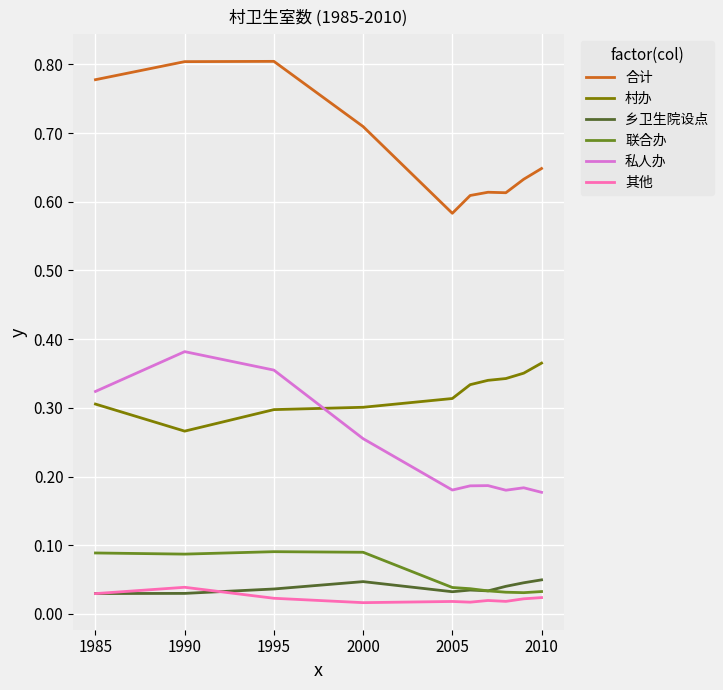

True or false: 乡卫生院设点 and 村办 cross at least once.

False